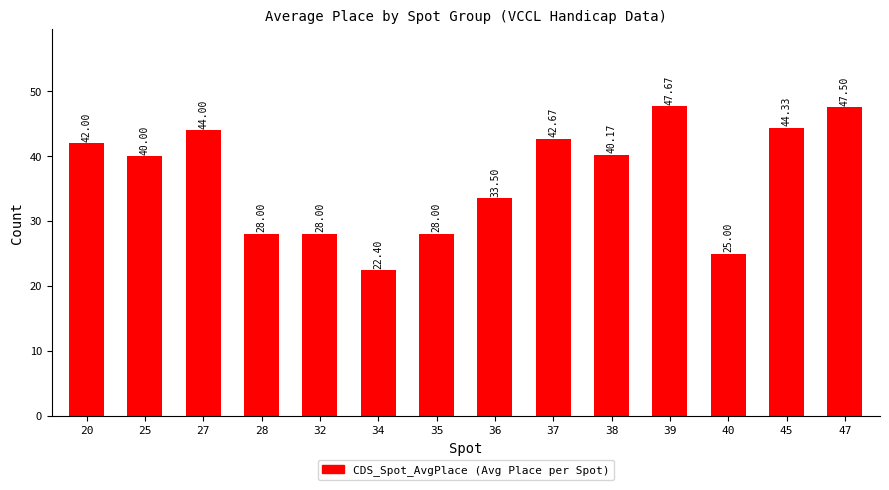

Reading left to right, extract all data points from this chart.

42.0	40.0	44.0	28.0	28.0	22.4	28.0	33.5	42.7	40.2	47.7	25.0	44.3	47.5